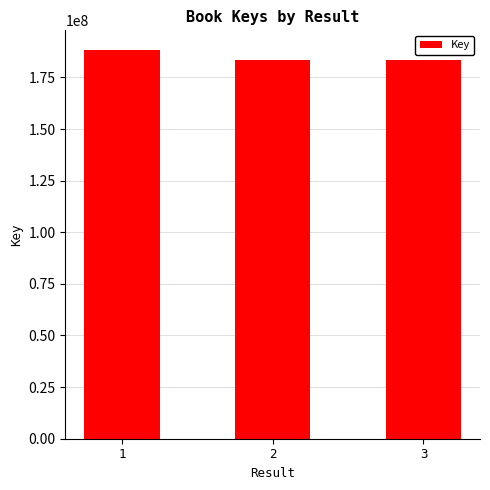

How many categories are shown in the chart?

3